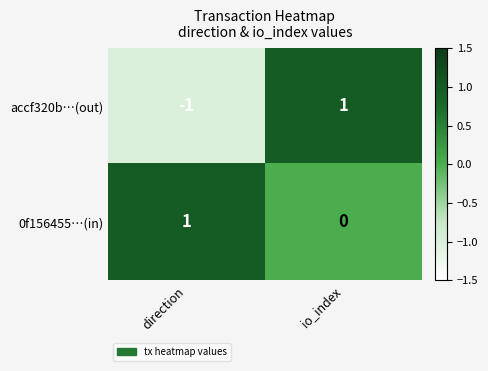

Rank the series at io_index from highest to lowest value.

accf320b…(out), 0f156455…(in)